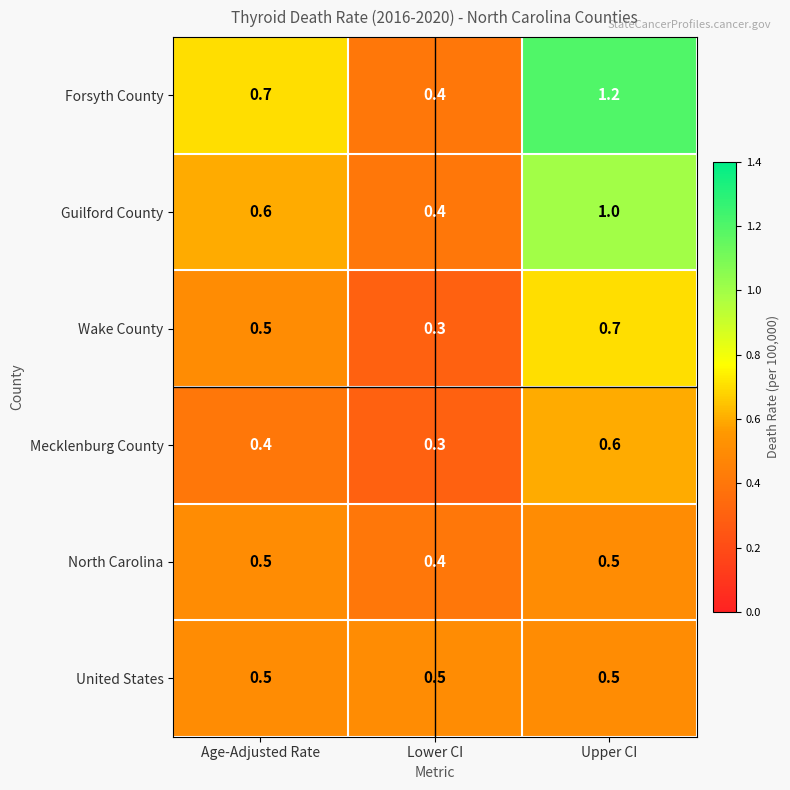

Which series has the largest total across all categories?

Forsyth County